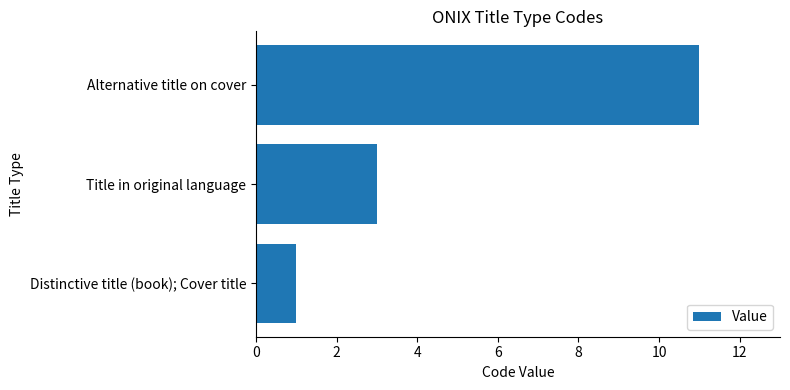

What is the change in value from Distinctive title (book); Cover title to Alternative title on cover?

+10